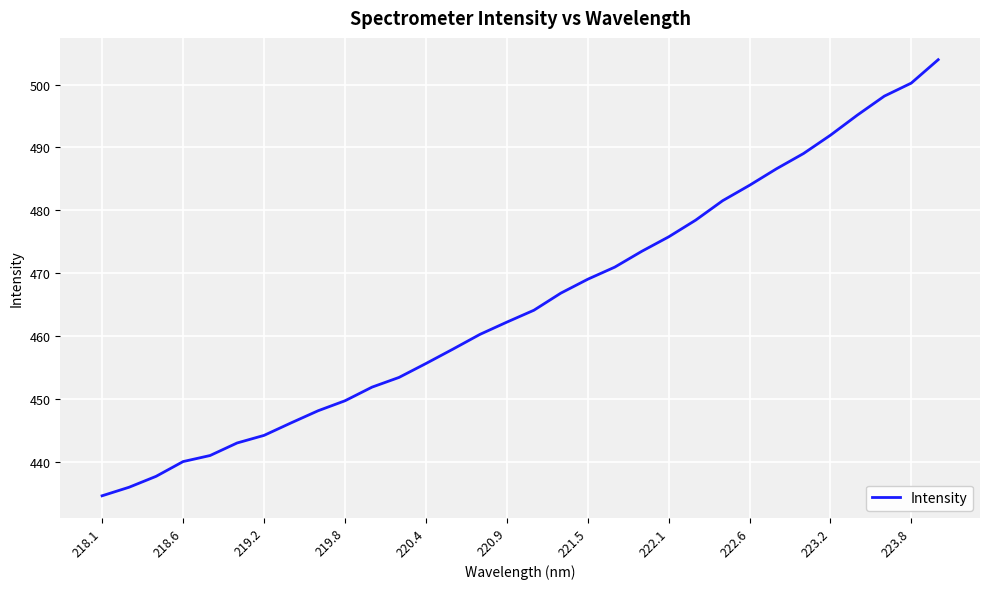

What is the difference between the maximum and minimum values?

69.4